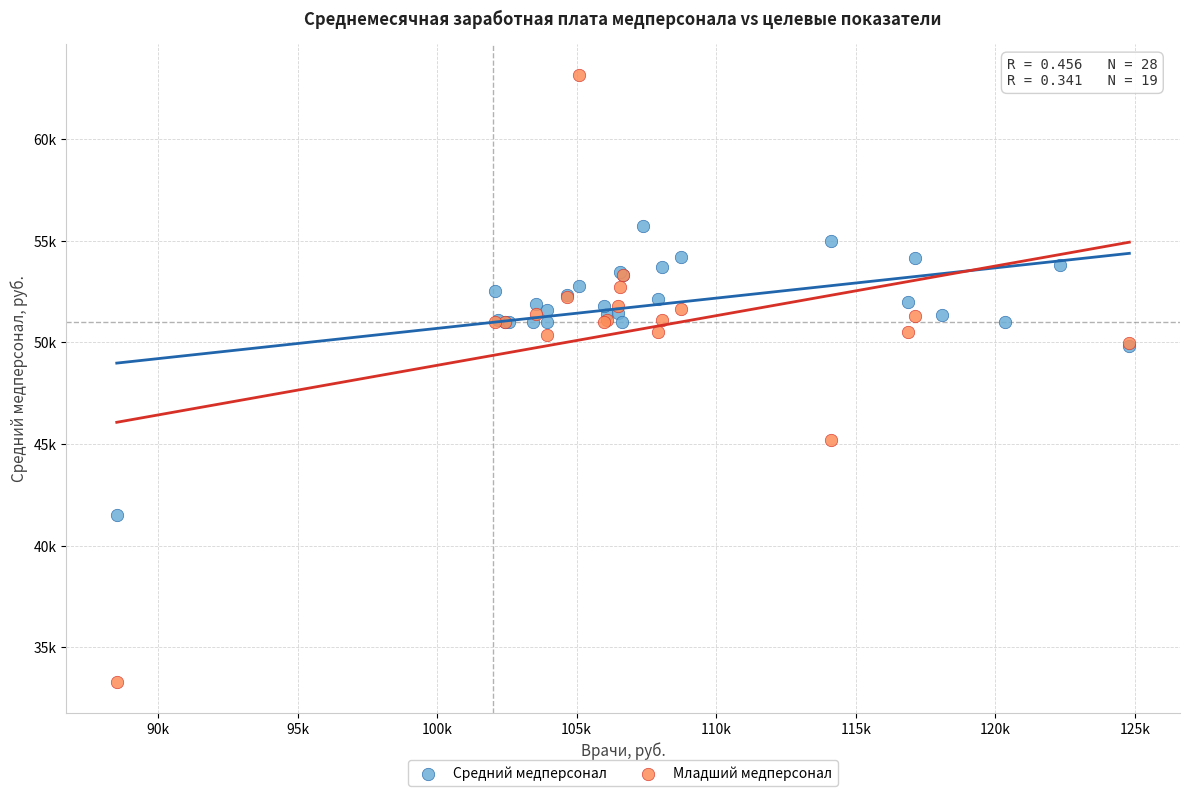

What are all the series names shown in the legend?

Средний медперсонал, Младший медперсонал